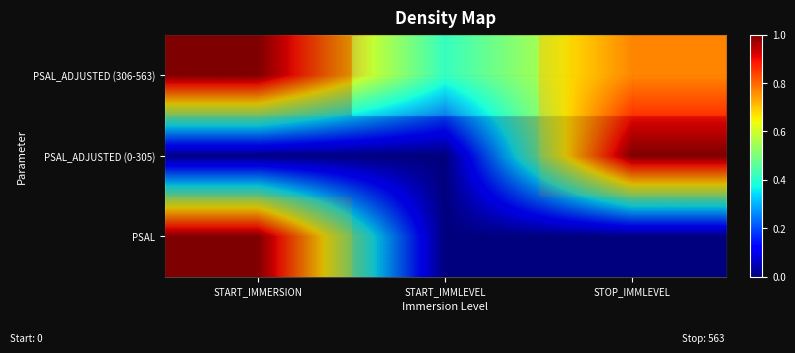

What is the greatest value displayed?

1.0